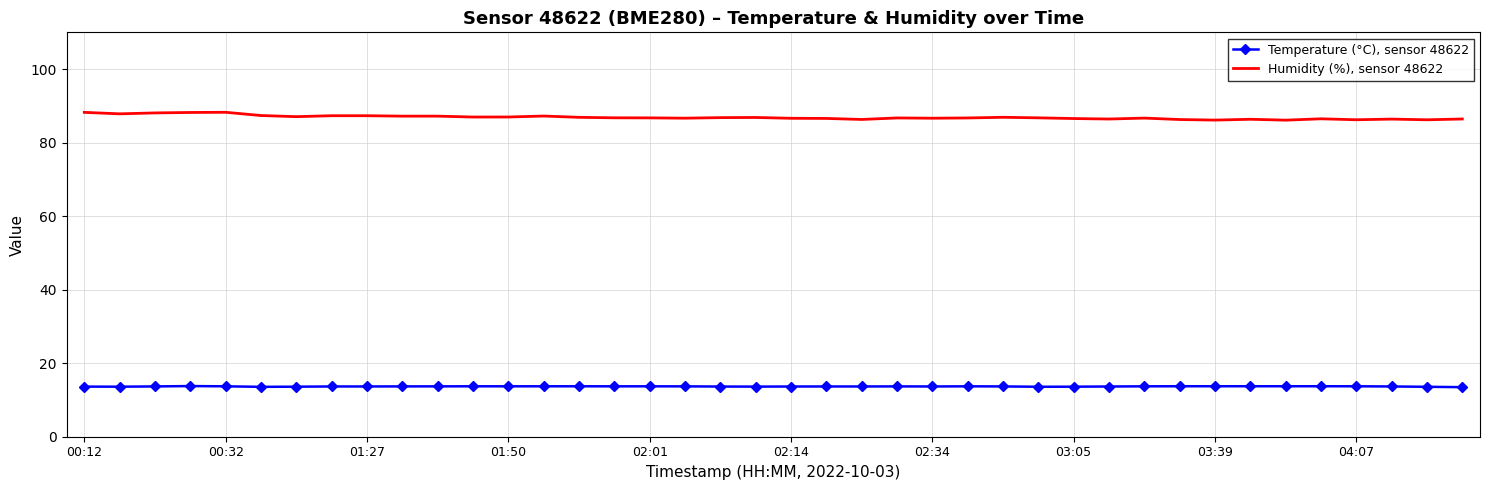

True or false: Temperature (°C), sensor 48622 and Humidity (%), sensor 48622 cross at least once.

False